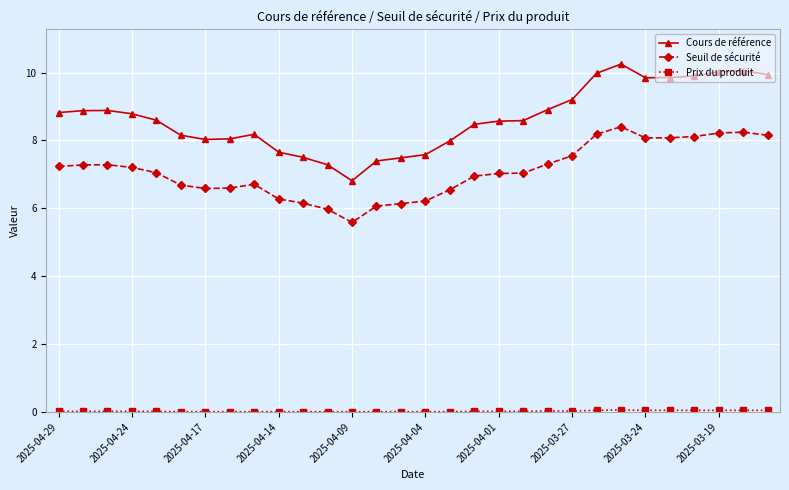

Which series has the largest total across all categories?

Cours de référence